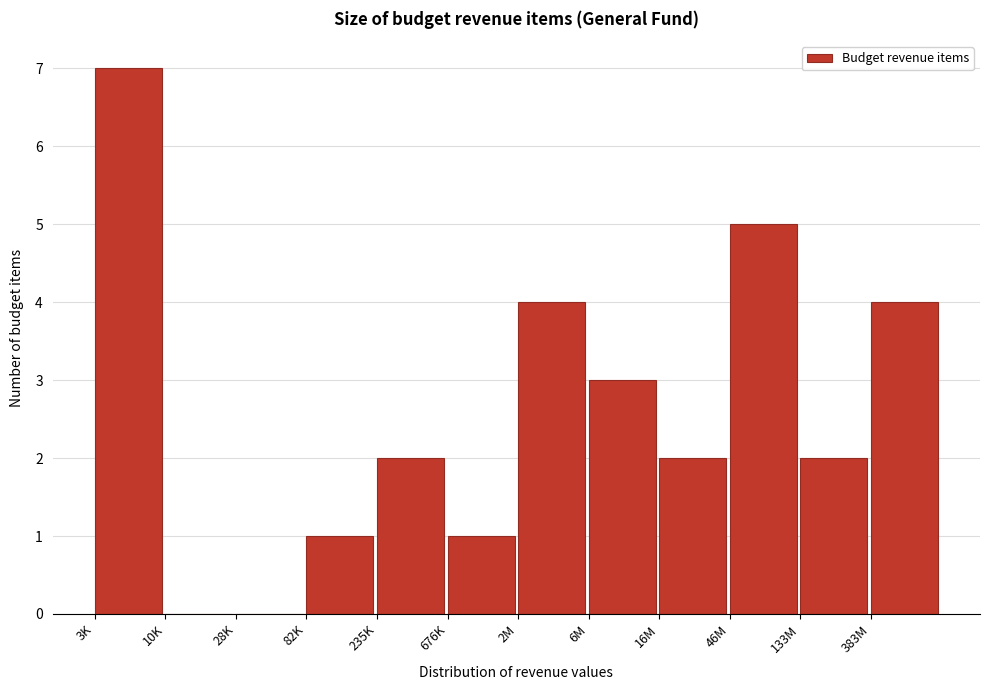

Reading left to right, list all the values displayed in this chart.

3K=7	10K=0	28K=0	82K=1	235K=2	676K=1	2M=4	6M=3	16M=2	46M=5	133M=2	383M=4